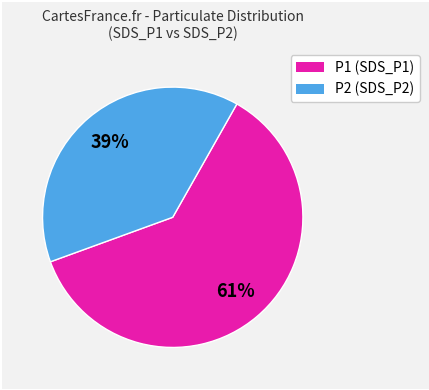

What is the largest slice in the pie chart?

P1 (SDS_P1)